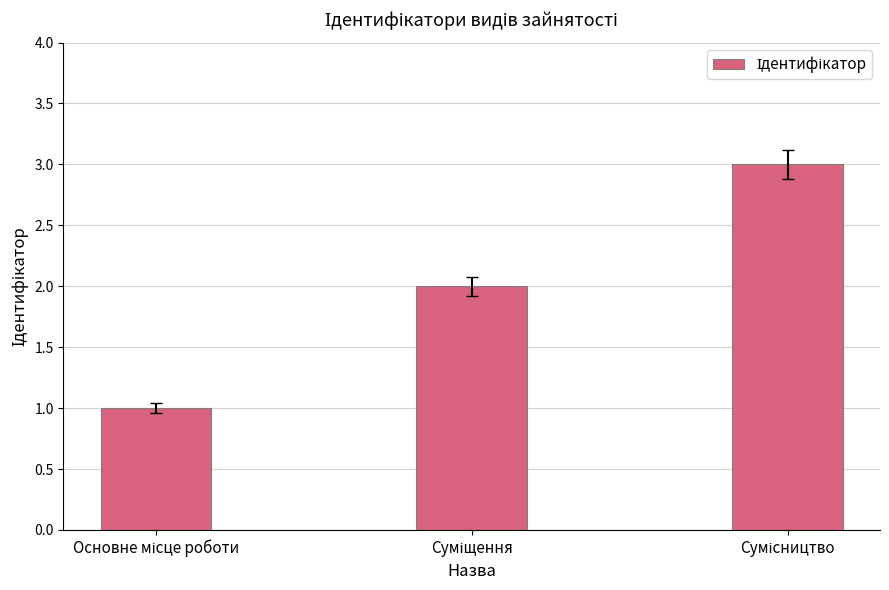

What is the sum of all values?

6